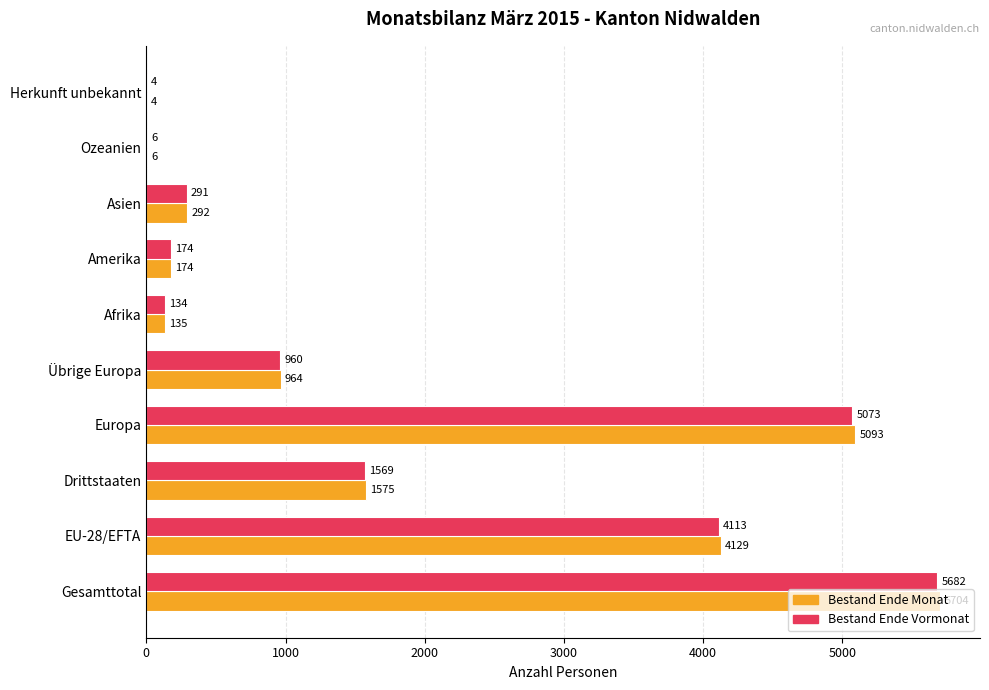

What is the sum of all Bestand Ende Vormonat values?

18006